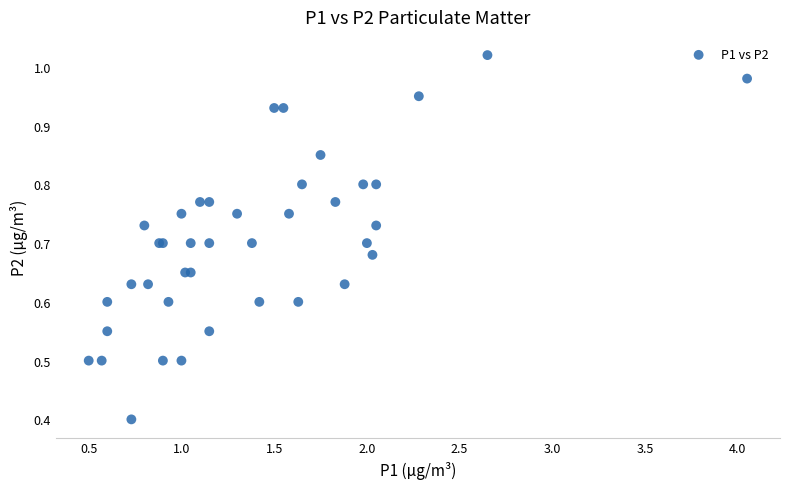

What Y value in the scatter plot is closest to 0?

0.4